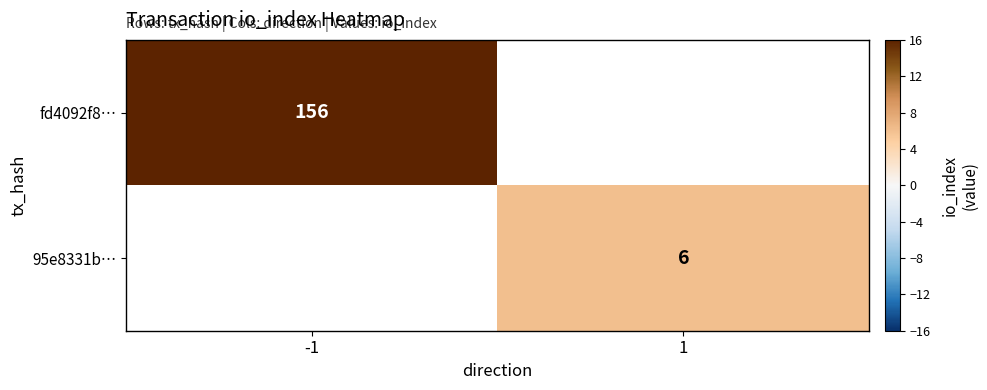

The value of fd4092f8… at -1 is 156. True or false?

True